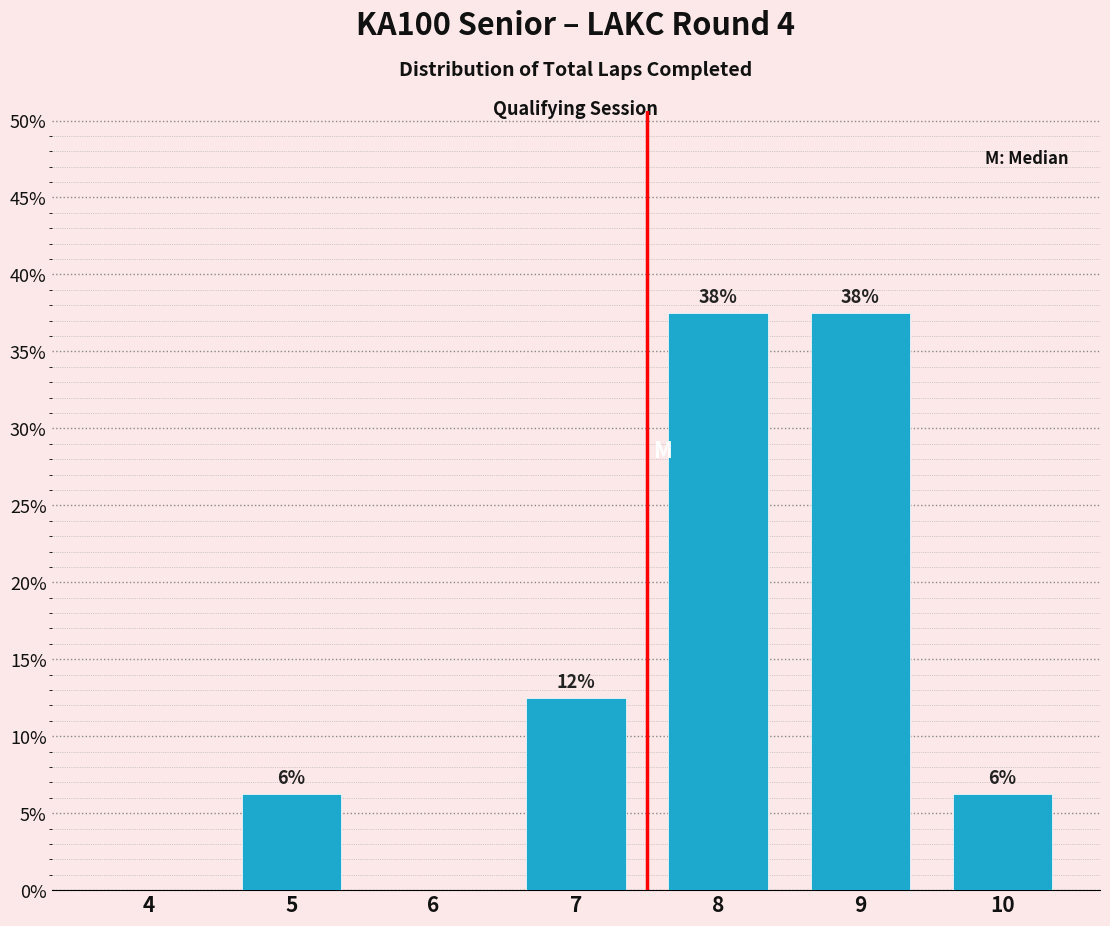

Are the bars horizontal?

No